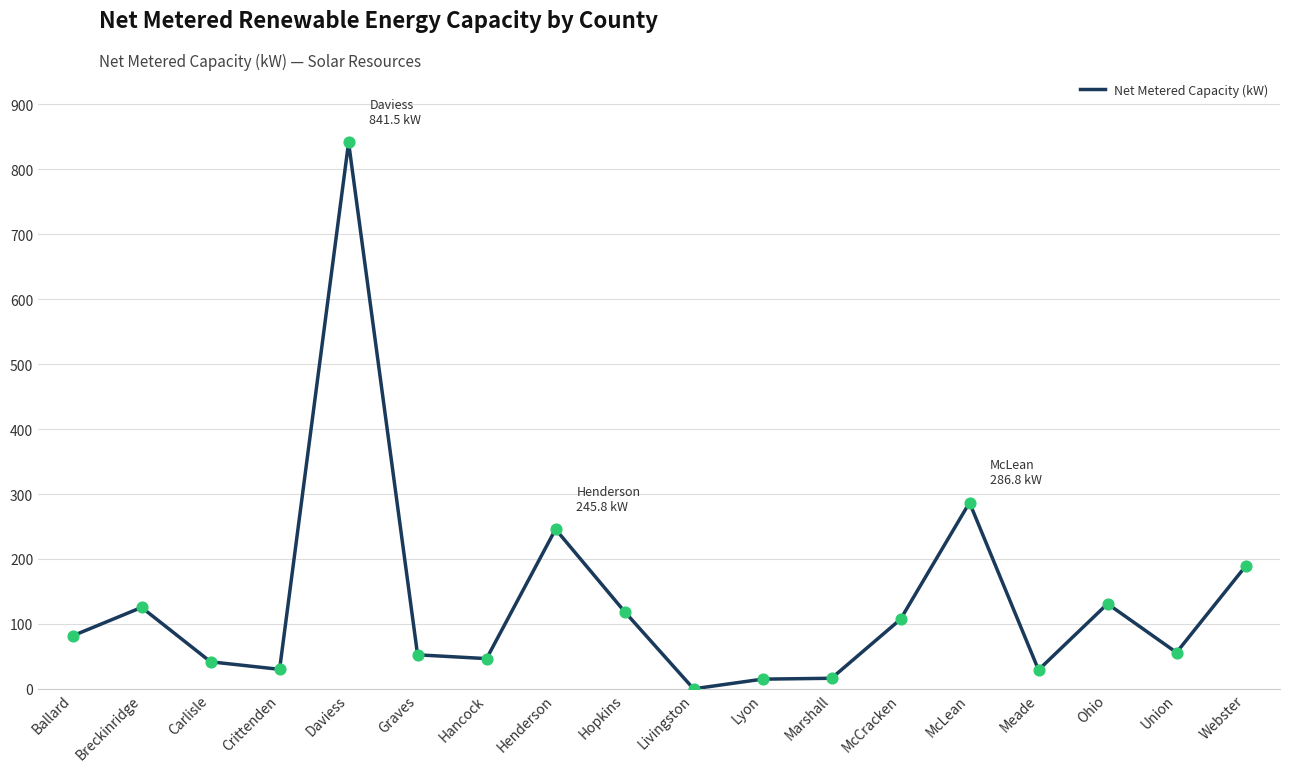

Approximately how many times larger is the value at Daviess compared to Carlisle?

20.2